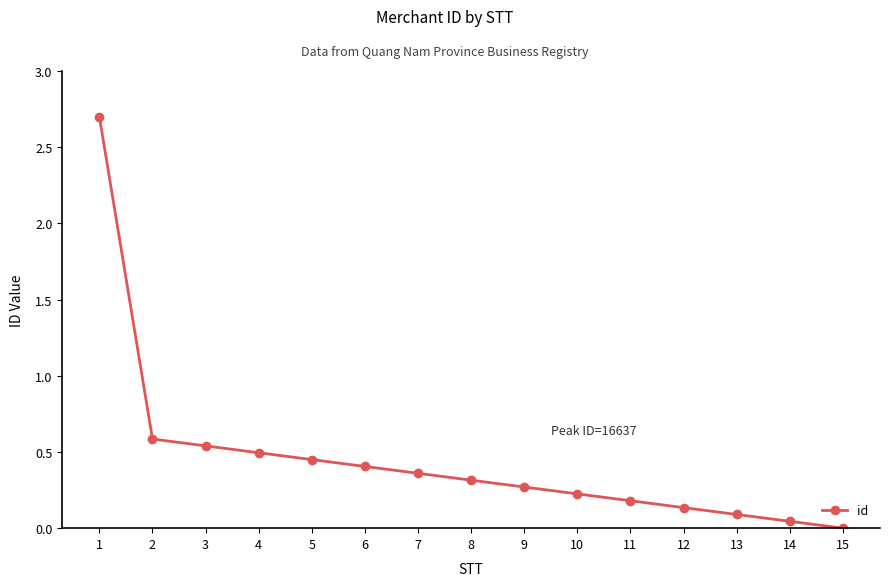

Is this an area chart (filled region under the line)?

No